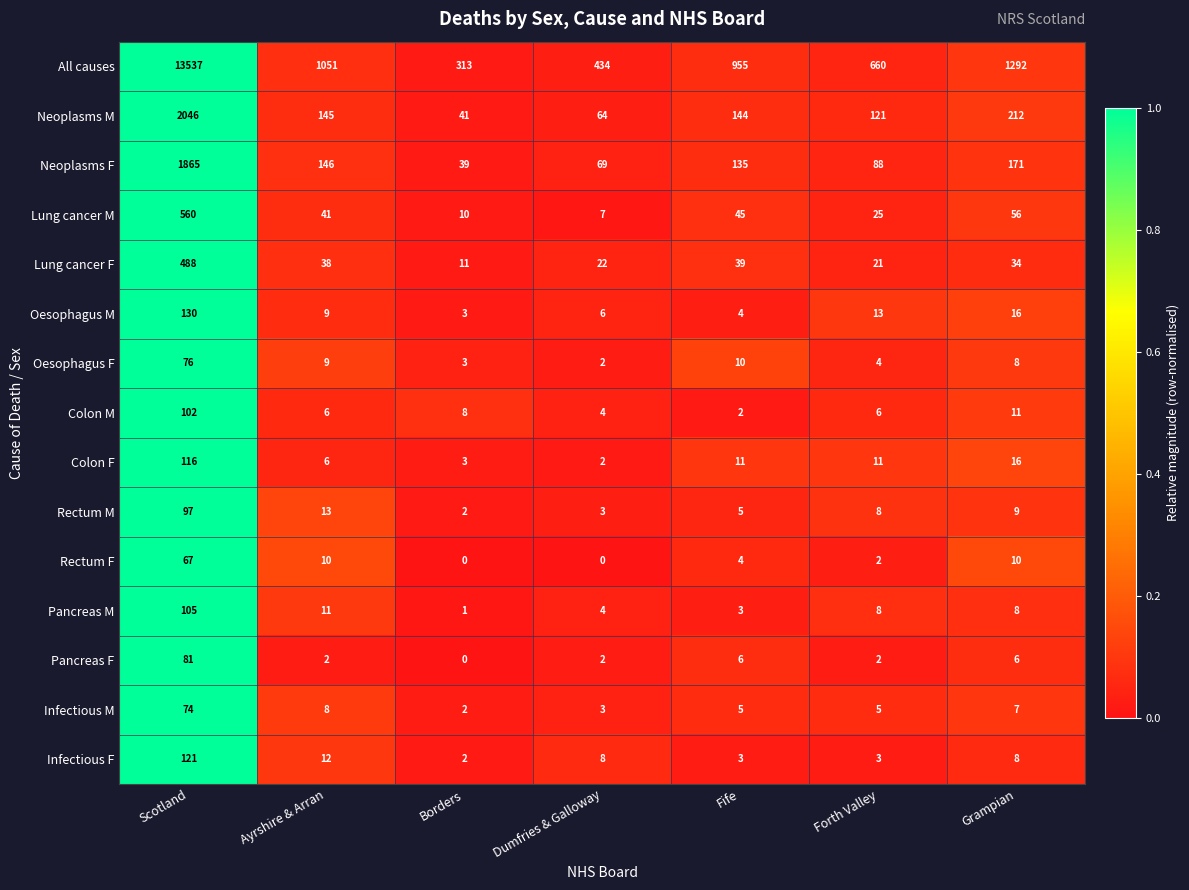

At which label does Oesophagus M reach its minimum?

Borders